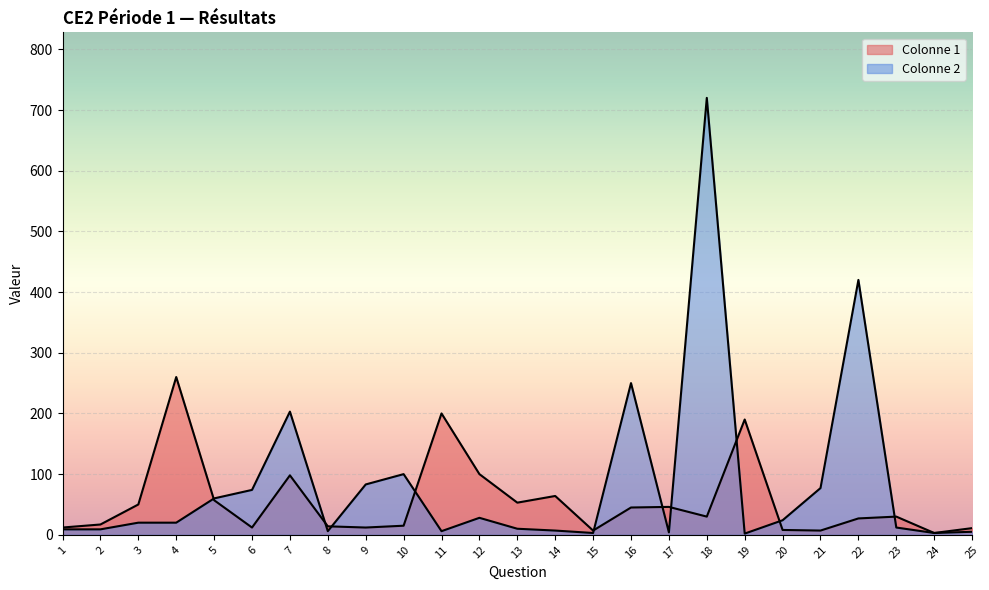

How many series are shown in this chart?

2